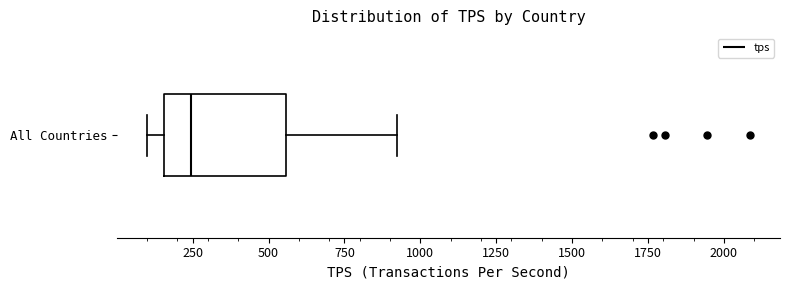

Read this box plot against the x-axis: the position of the median line, the range covered by the box, and the ends of both whiskers. The values are not printed on the chart, so give them approximately, as read against the axis.

median 250, box 150 to 550, whiskers 100 to 900